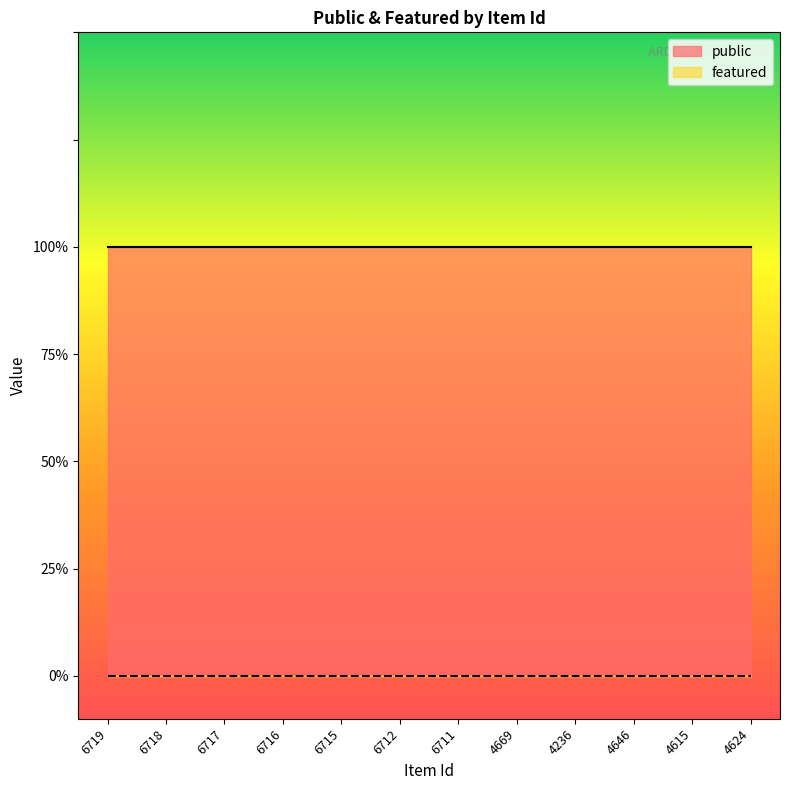

At how many categories does at least one series exceed 0?

12